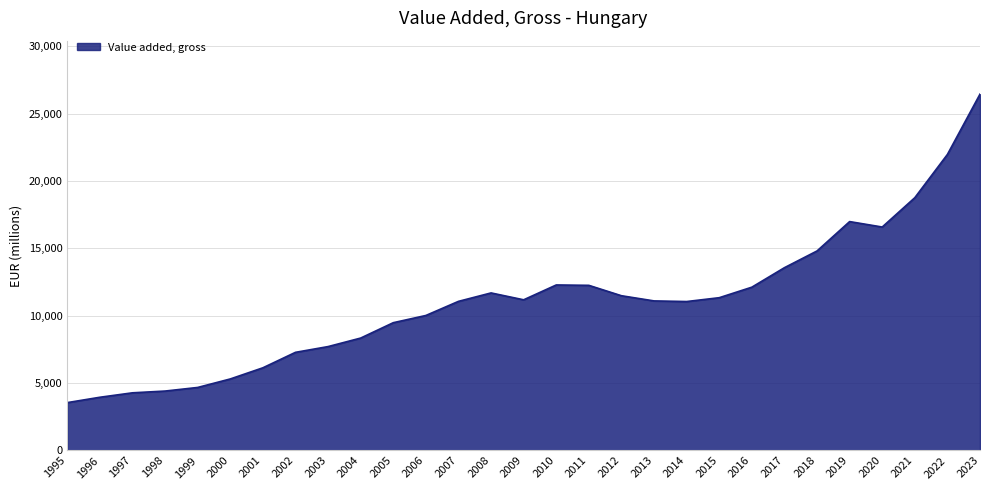

What is the difference between the values at 2018 and 1995?

11260.6